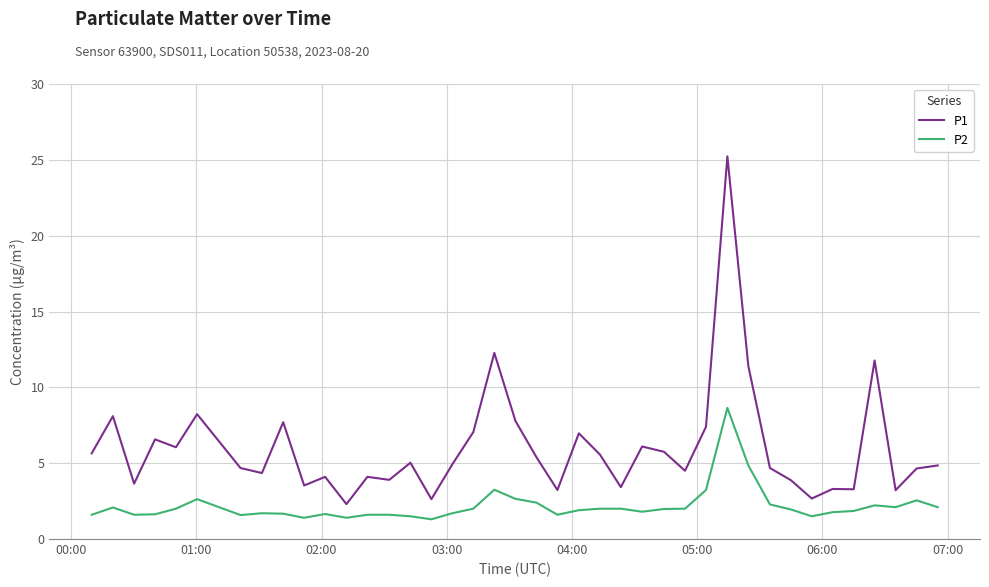

Does the chart display data point markers on the line(s)?

No